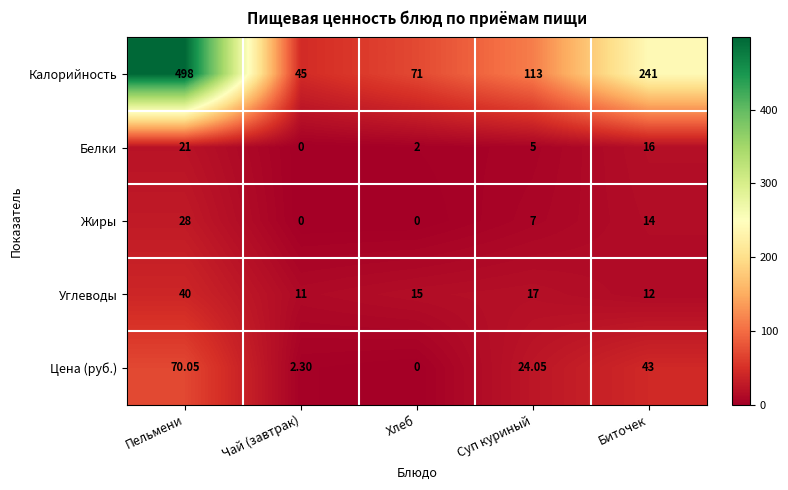

Rank the series at Пельмени from highest to lowest value.

Калорийность, Цена (руб.), Углеводы, Жиры, Белки